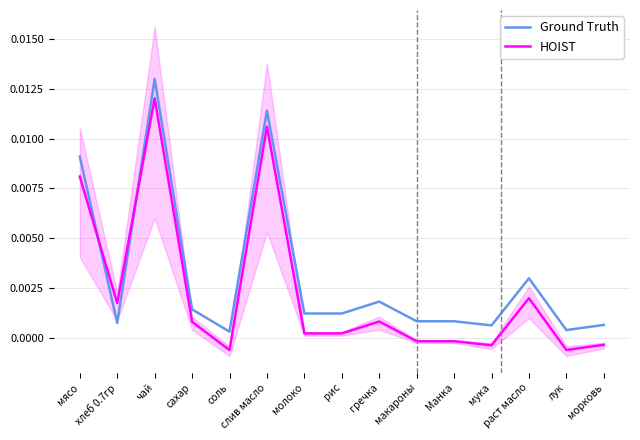

How many positive values does the HOIST series have?

9